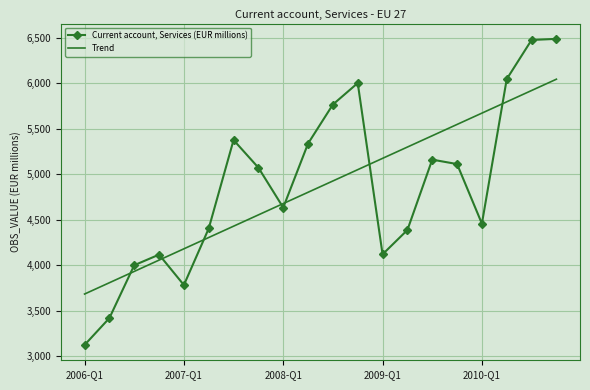

After their last crossing, which series has the higher values: Trend or Current account, Services (EUR millions)?

Current account, Services (EUR millions)